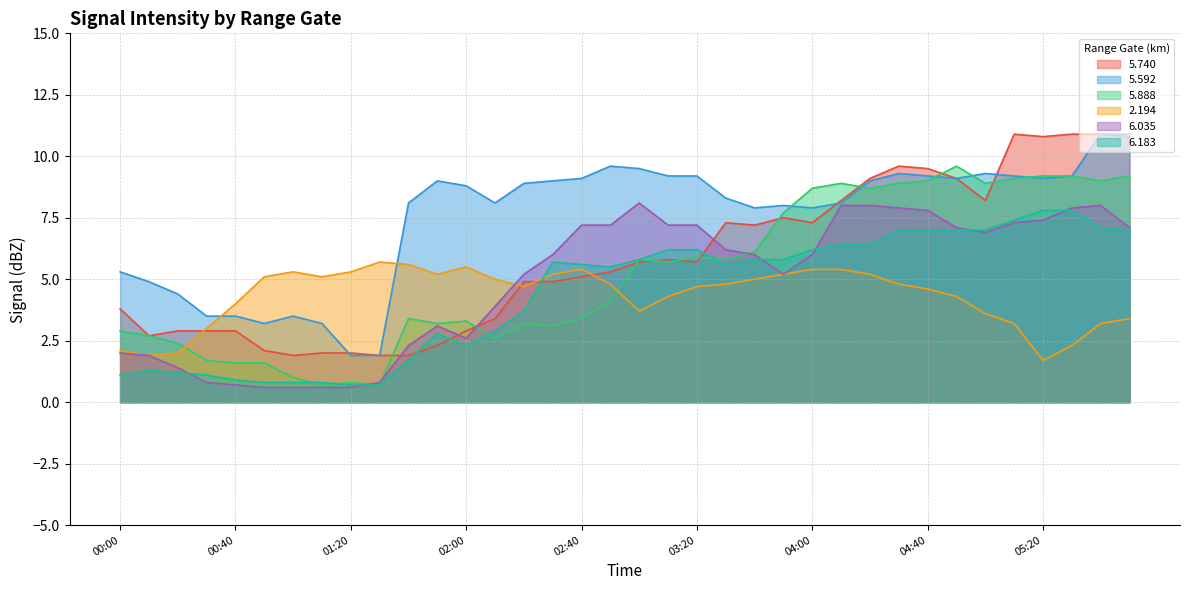

In   2.194, how many points are lower than both neighbors (excluding endpoints)?

6